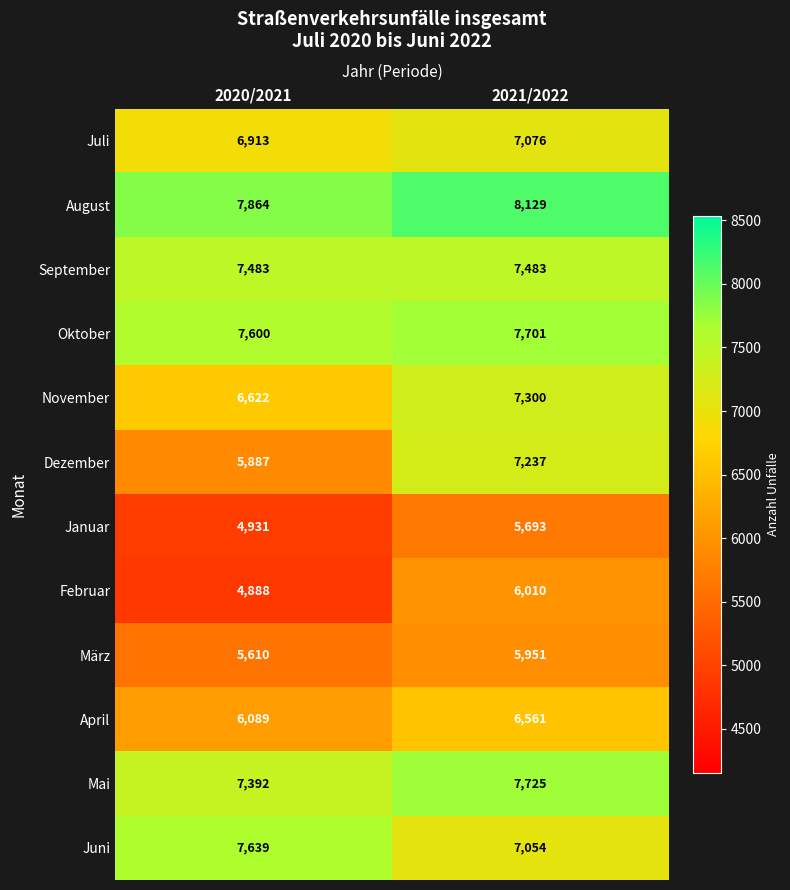

At which label does August reach its minimum?

2020/2021